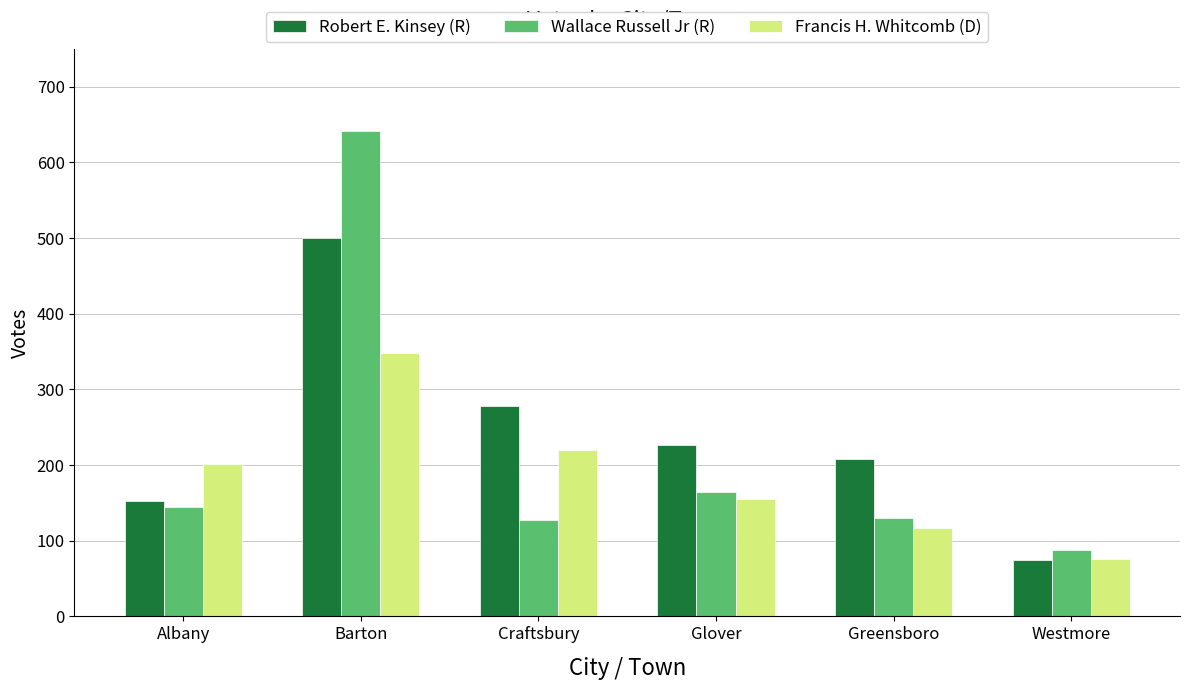

Which series has the widest spread of values?

Wallace Russell Jr (R)